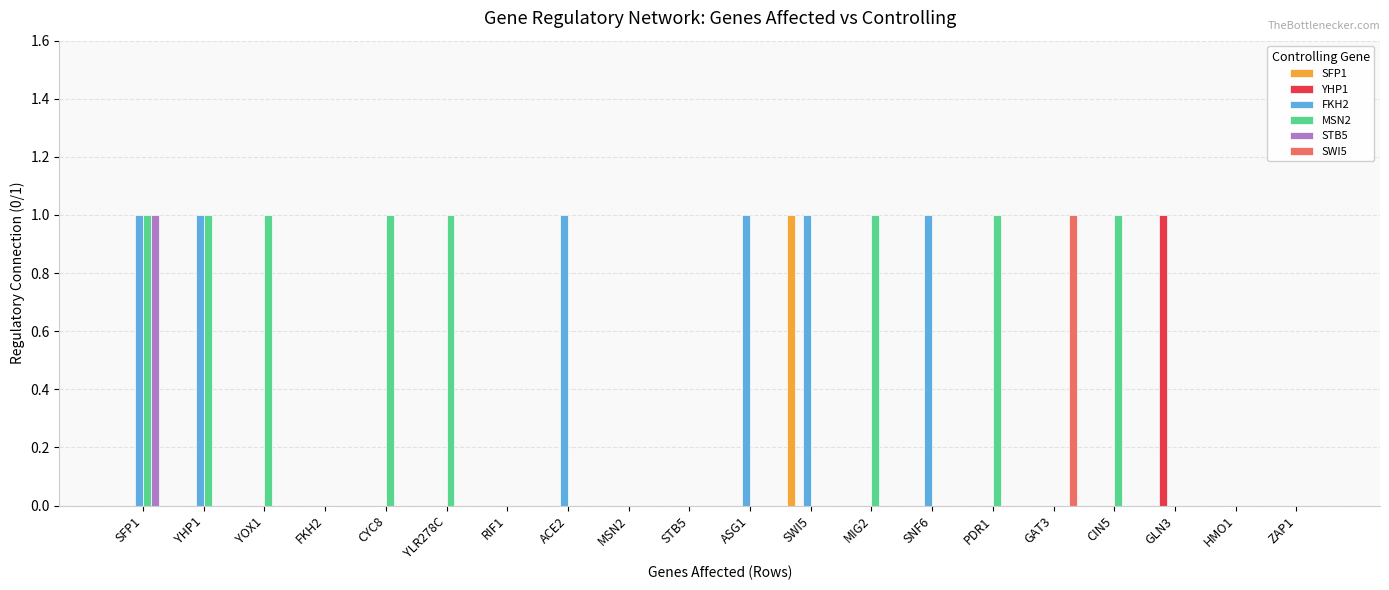

Which series has the largest total across all categories?

MSN2